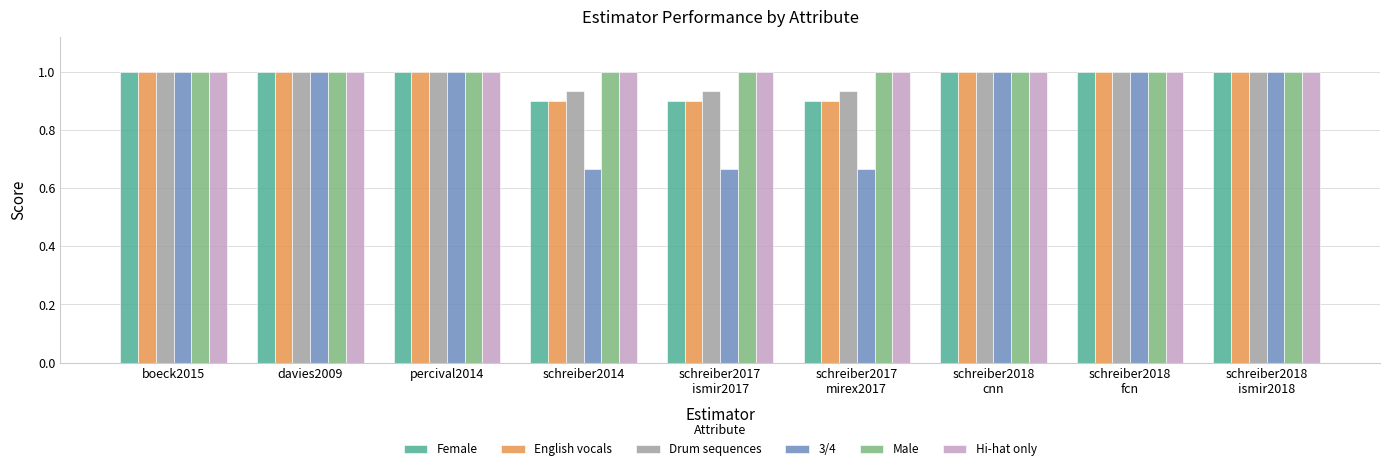

How many bars are there in each group?

6